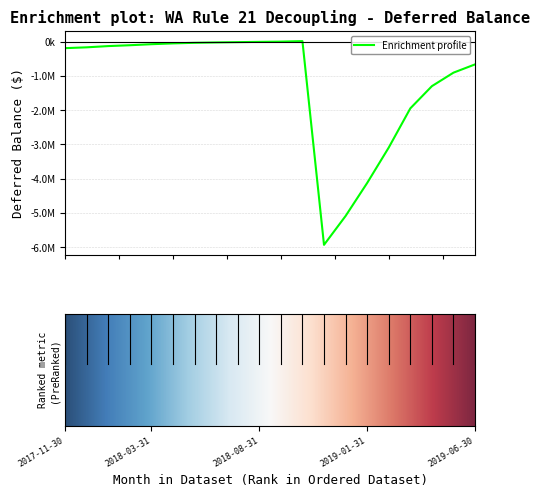

Rank the categories by value from lowest to highest.

2018-11-30, 2018-12-31, 2019-01-31, 2019-02-28, 2019-03-31, 2019-04-30, 2019-05-31, 2019-06-30, 2017-11-30, 2017-12-31, 2018-01-31, 2018-02-28, 2018-03-31, 2018-04-30, 2018-05-31, 2018-06-30, 2018-07-31, 2018-08-31, 2018-09-30, 2018-10-31